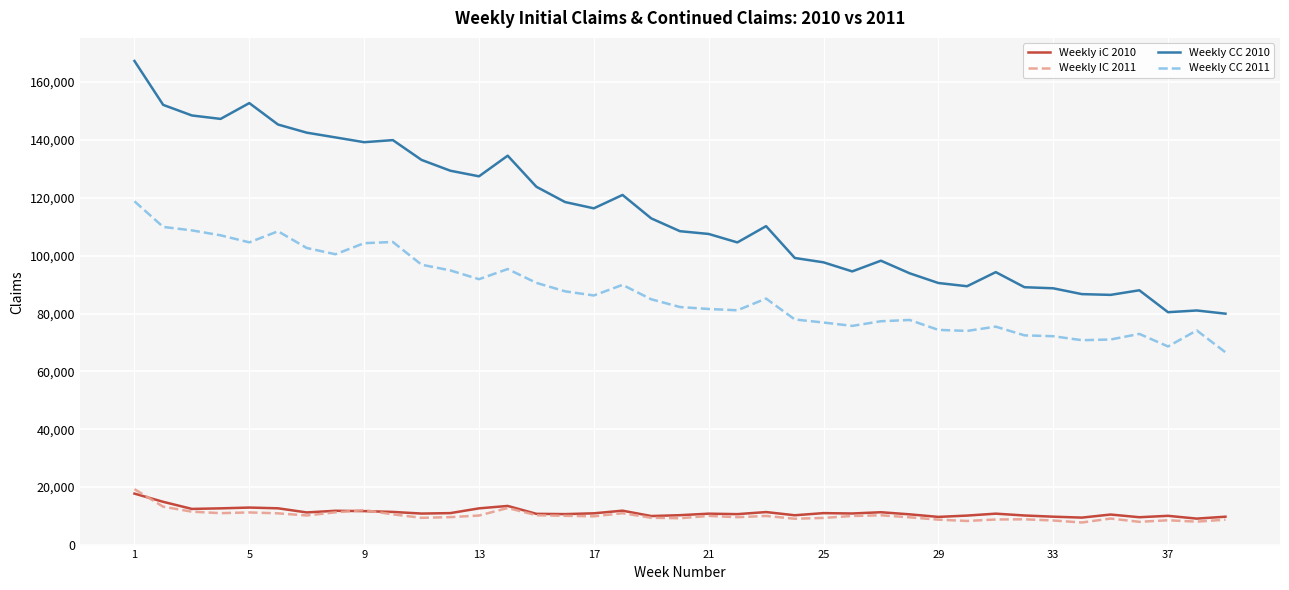

What is the minimum value for Weekly IC 2011?

7743